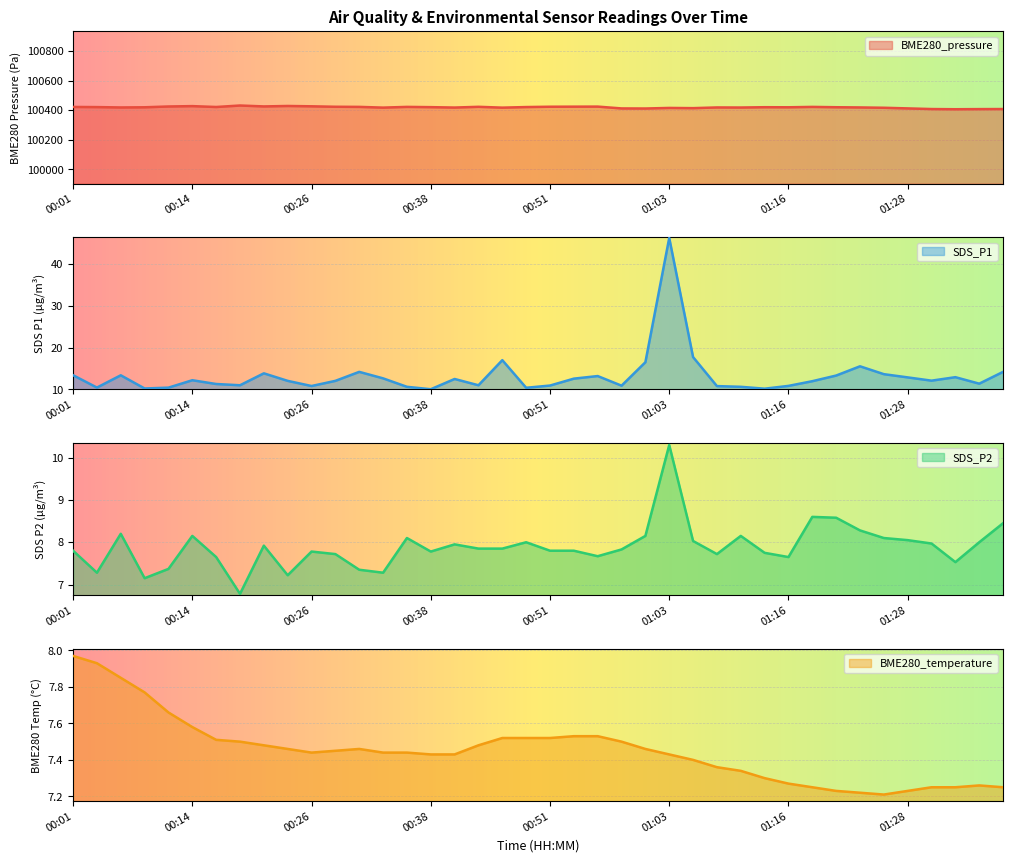

What is the difference between the highest and lowest values at 00:14?

100419.7